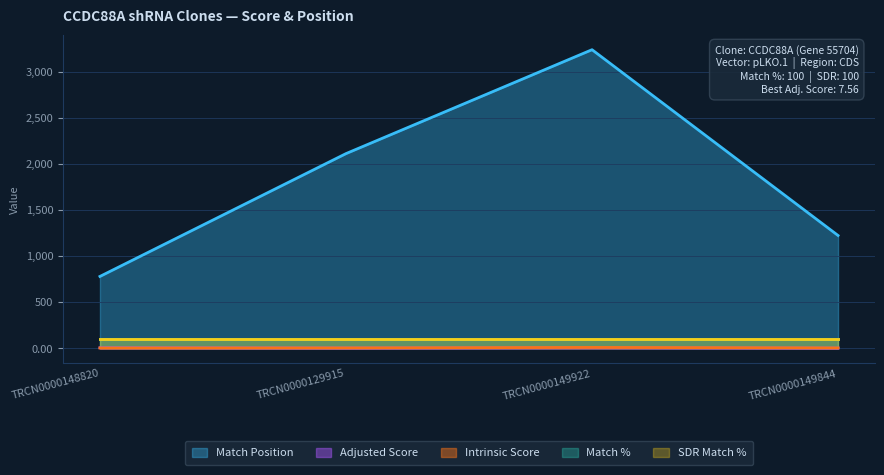

Does the chart display data point markers on the line(s)?

No